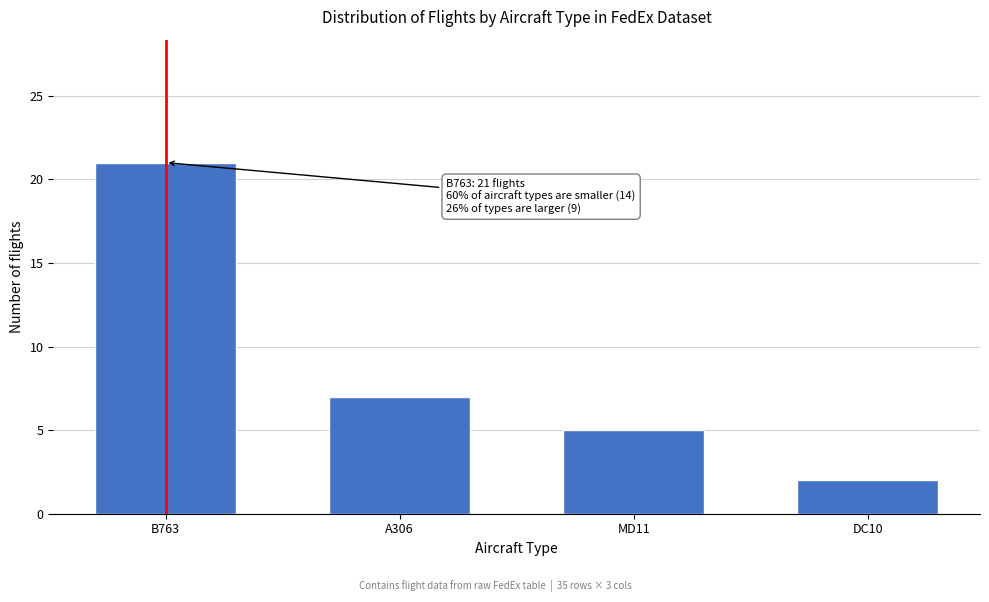

Reading left to right, extract all data points from this chart.

B763=21	A306=7	MD11=5	DC10=2